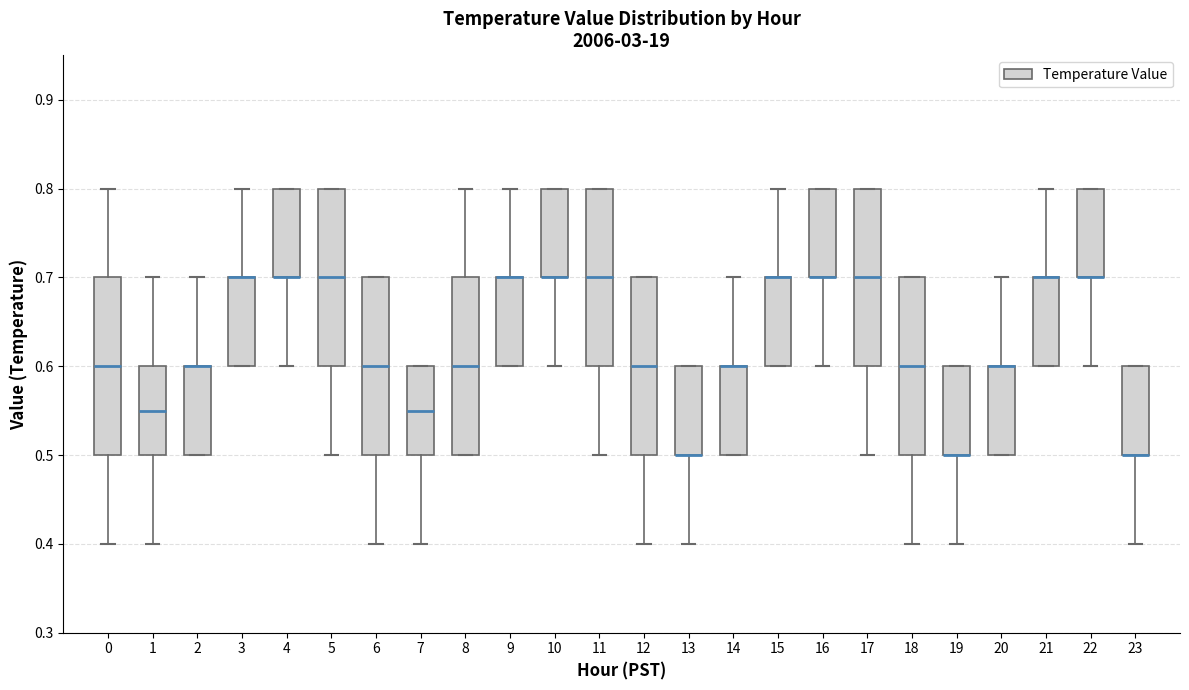

Reading left to right, read every box against the y-axis: the position of its median line, the range the box covers, and the ends of its whiskers. The values are not printed on the chart, so give them approximately, as read against the axis.

0: median 0.60, box 0.50 to 0.70, whiskers 0.40 to 0.80
1: median 0.55, box 0.50 to 0.60, whiskers 0.40 to 0.70
2: median 0.60 (drawn on the box's upper edge), box 0.50 to 0.60, whiskers 0.50 to 0.70
3: median 0.70 (drawn on the box's upper edge), box 0.60 to 0.70, whiskers 0.60 to 0.80
4: median 0.70 (drawn on the box's lower edge), box 0.70 to 0.80, whiskers 0.60 to 0.80
5: median 0.70, box 0.60 to 0.80, whiskers 0.50 to 0.80
6: median 0.60, box 0.50 to 0.70, whiskers 0.40 to 0.70
7: median 0.55, box 0.50 to 0.60, whiskers 0.40 to 0.60
8: median 0.60, box 0.50 to 0.70, whiskers 0.50 to 0.80
9: median 0.70 (drawn on the box's upper edge), box 0.60 to 0.70, whiskers 0.60 to 0.80
10: median 0.70 (drawn on the box's lower edge), box 0.70 to 0.80, whiskers 0.60 to 0.80
11: median 0.70, box 0.60 to 0.80, whiskers 0.50 to 0.80
12: median 0.60, box 0.50 to 0.70, whiskers 0.40 to 0.70
13: median 0.50 (drawn on the box's lower edge), box 0.50 to 0.60, whiskers 0.40 to 0.60
14: median 0.60 (drawn on the box's upper edge), box 0.50 to 0.60, whiskers 0.50 to 0.70
15: median 0.70 (drawn on the box's upper edge), box 0.60 to 0.70, whiskers 0.60 to 0.80
16: median 0.70 (drawn on the box's lower edge), box 0.70 to 0.80, whiskers 0.60 to 0.80
17: median 0.70, box 0.60 to 0.80, whiskers 0.50 to 0.80
18: median 0.60, box 0.50 to 0.70, whiskers 0.40 to 0.70
19: median 0.50 (drawn on the box's lower edge), box 0.50 to 0.60, whiskers 0.40 to 0.60
20: median 0.60 (drawn on the box's upper edge), box 0.50 to 0.60, whiskers 0.50 to 0.70
21: median 0.70 (drawn on the box's upper edge), box 0.60 to 0.70, whiskers 0.60 to 0.80
22: median 0.70 (drawn on the box's lower edge), box 0.70 to 0.80, whiskers 0.60 to 0.80
23: median 0.50 (drawn on the box's lower edge), box 0.50 to 0.60, whiskers 0.40 to 0.60